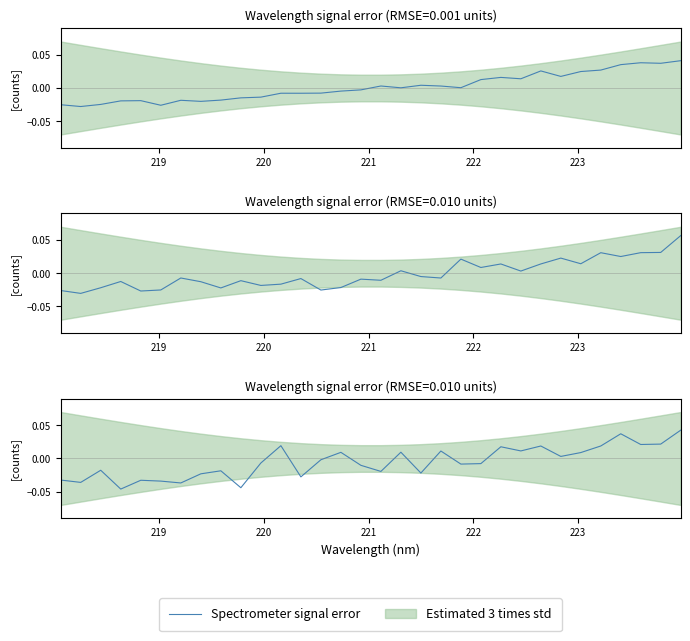

What is the sum of all values?

-0.2